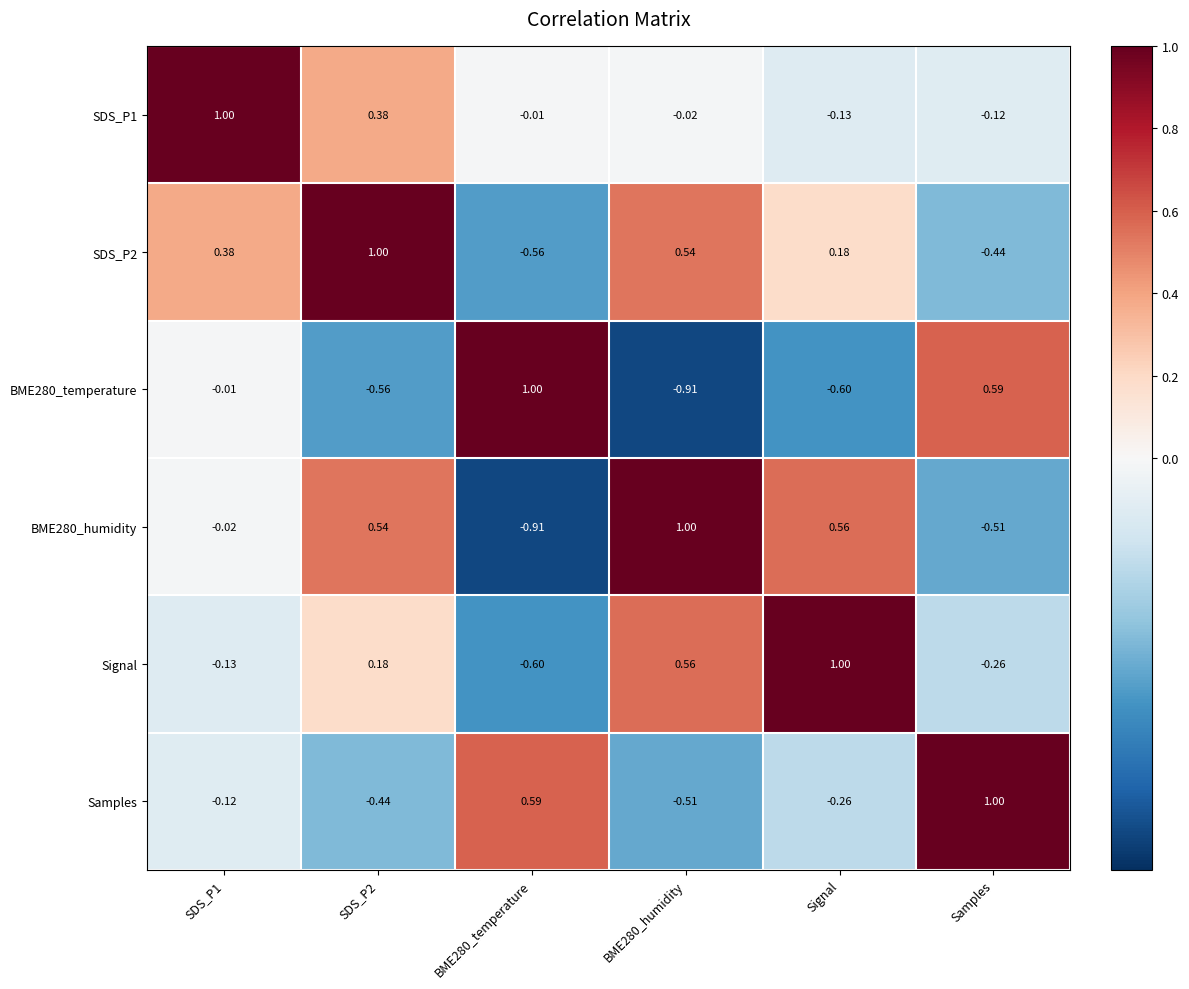

At which label does SDS_P1 reach its minimum?

Signal